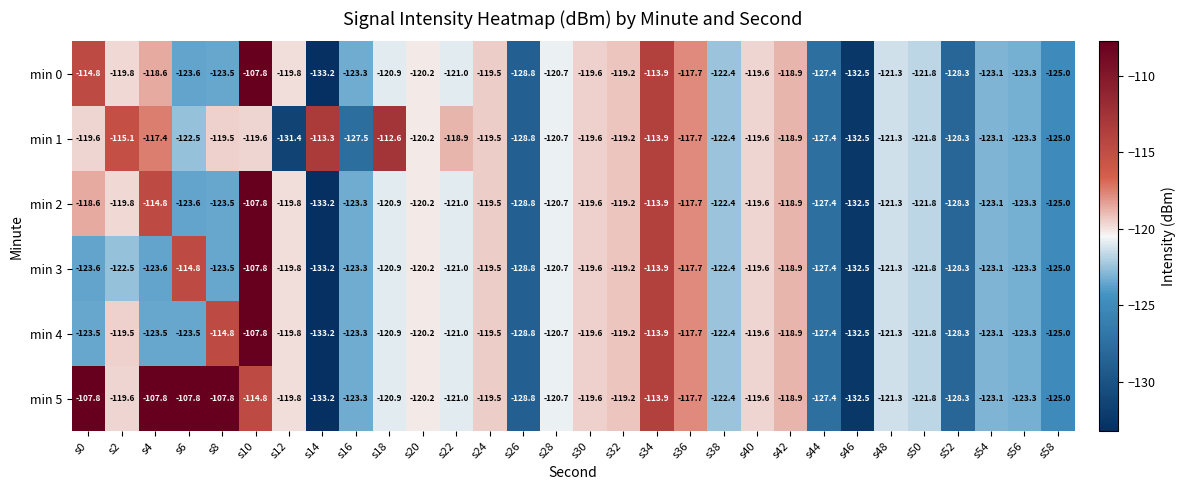

Where is min 1 nearest to the value -122?

s50